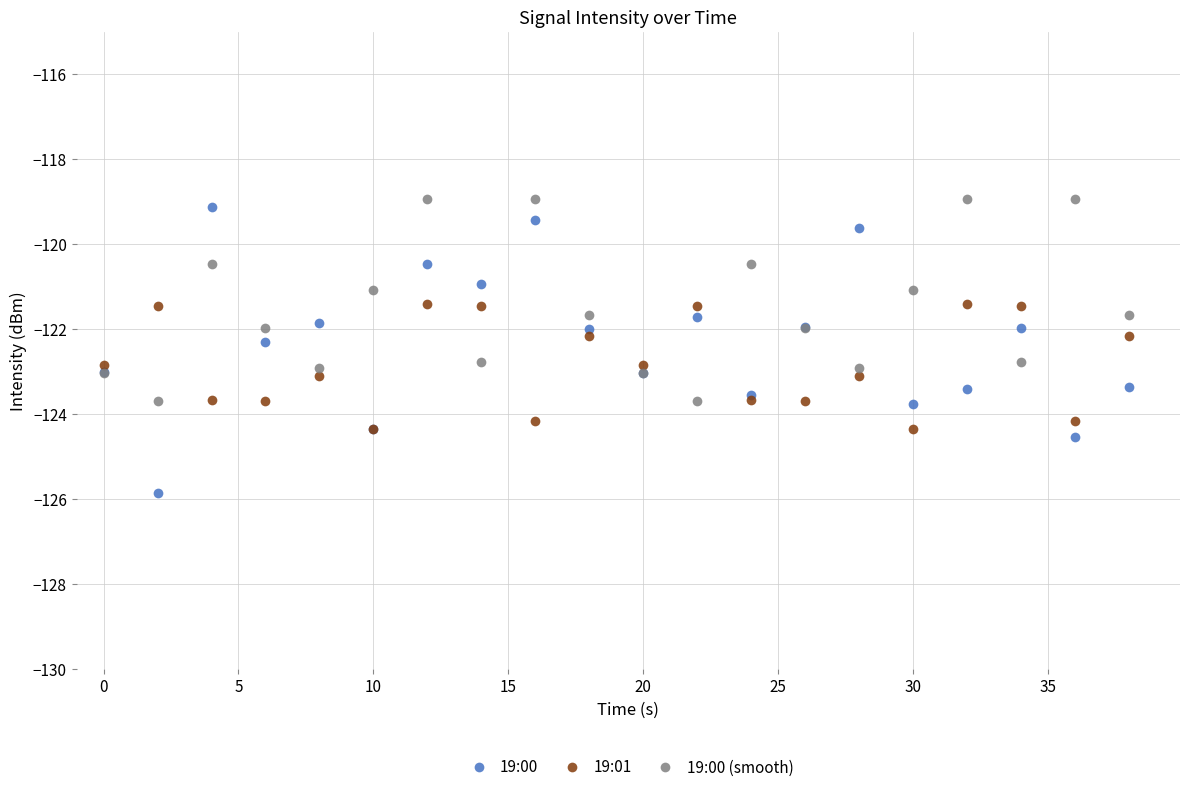

What is the value of the 19:00 point at the 10th from the left?

-122.0